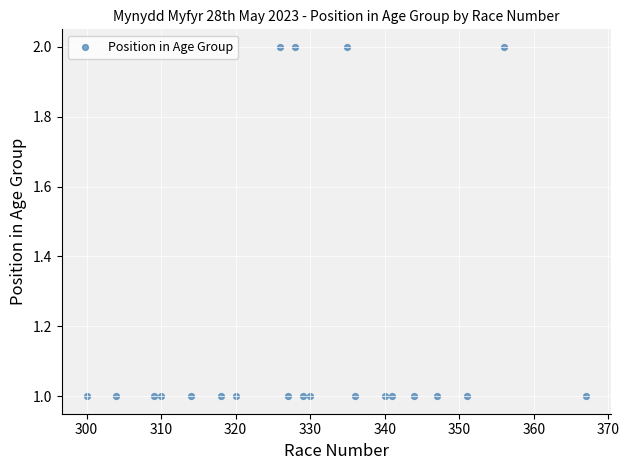

What is the range of X values (max minus min)?

67